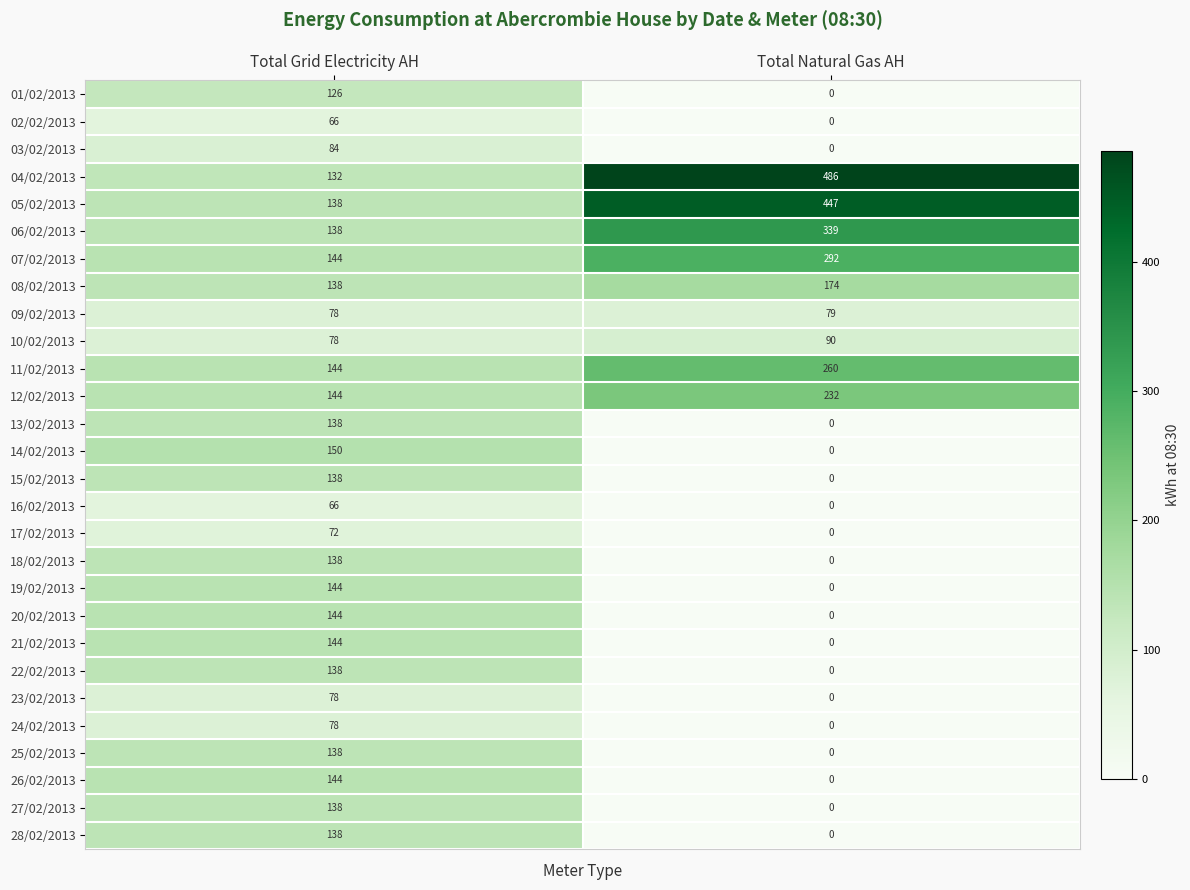

At which category is the sum across all series the highest?

Total Grid Electricity AH